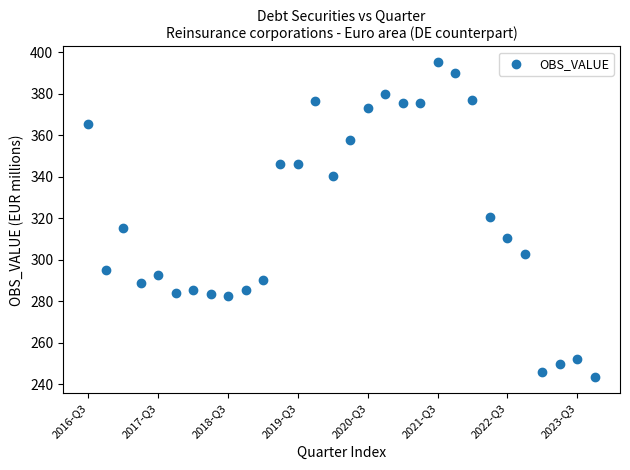

What is the range of Y values (max minus min)?

151.9